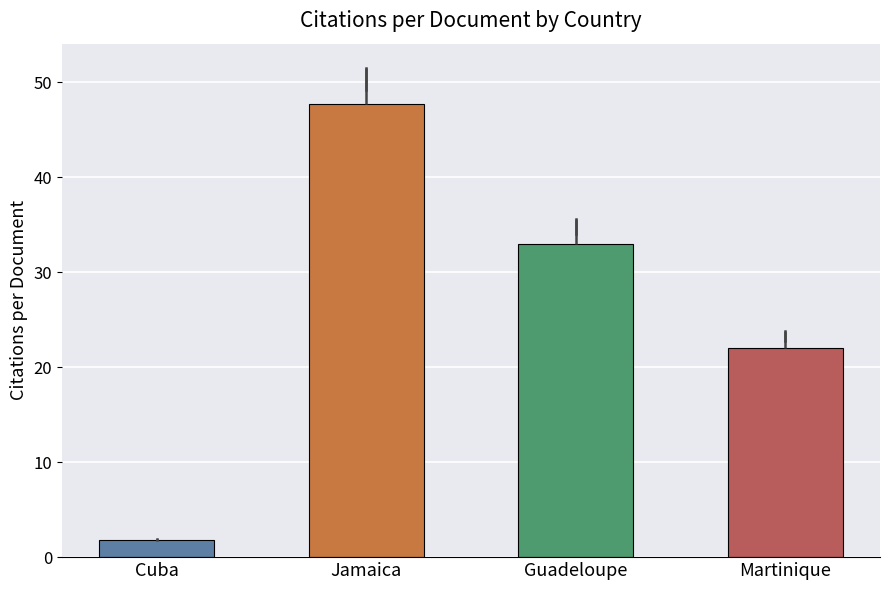

Rank the categories by value from highest to lowest.

Jamaica, Guadeloupe, Martinique, Cuba